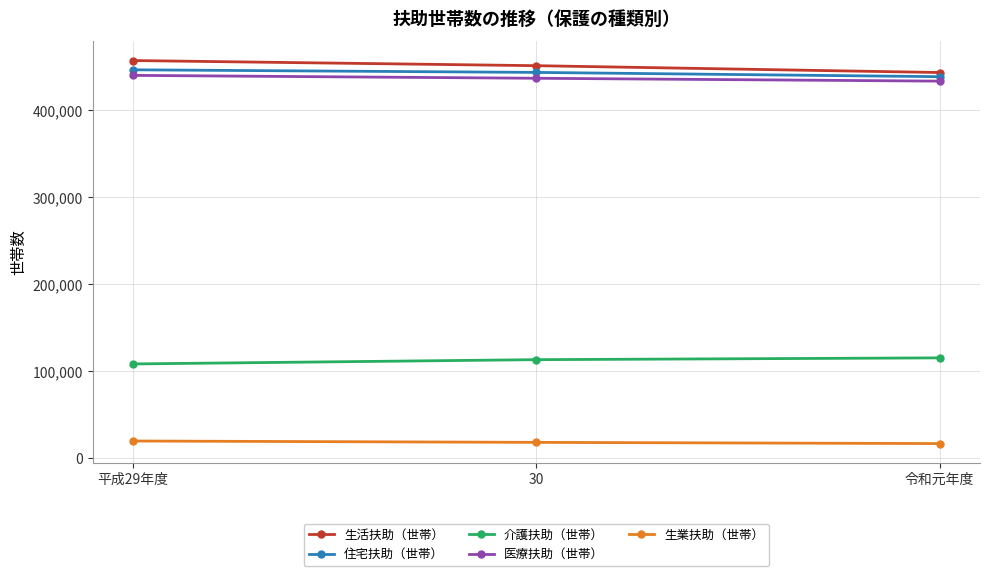

What is the spread (max minus min) of values at 令和元年度?

426567